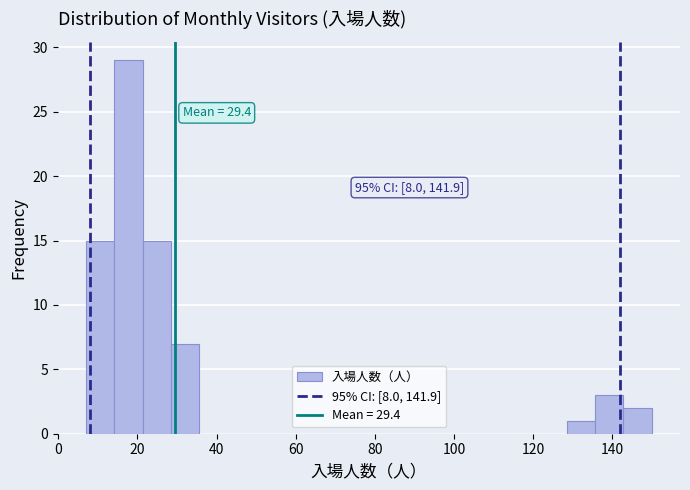

Around what value on the x-axis is the tallest bar? Give the approximate position of its centre, as read against the axis.

18